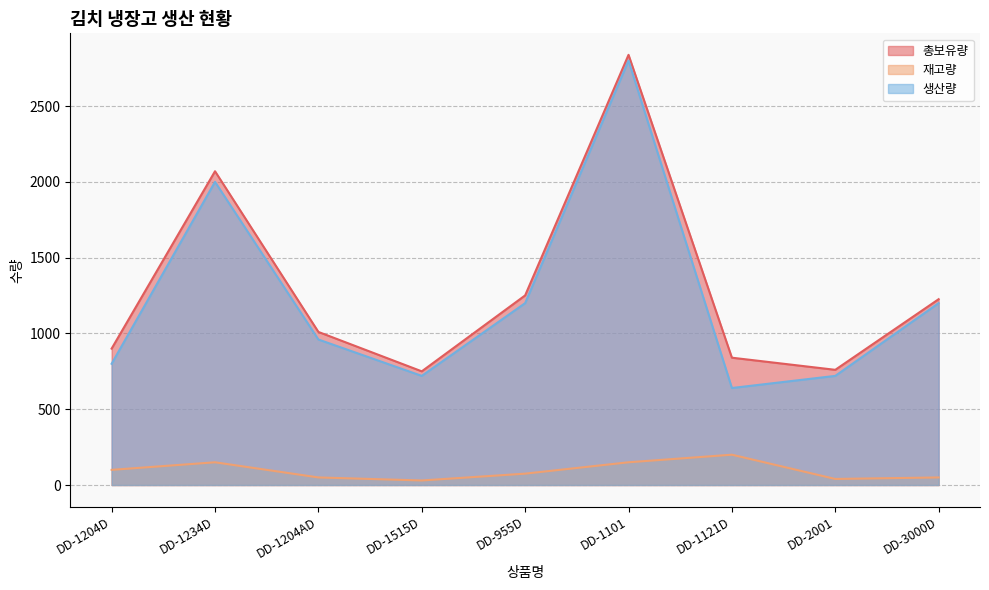

Reading left to right, extract all data points from this chart.

총보유량: DD-1204D=900	DD-1234D=2070	DD-1204AD=1010	DD-1515D=750	DD-955D=1251	DD-1101=2838	DD-1121D=840	DD-2001=760	DD-3000D=1226
재고량: DD-1204D=100	DD-1234D=150	DD-1204AD=50	DD-1515D=30	DD-955D=75	DD-1101=150	DD-1121D=200	DD-2001=40	DD-3000D=50
생산량: DD-1204D=800	DD-1234D=2000	DD-1204AD=960	DD-1515D=720	DD-955D=1200	DD-1101=2800	DD-1121D=640	DD-2001=720	DD-3000D=1200